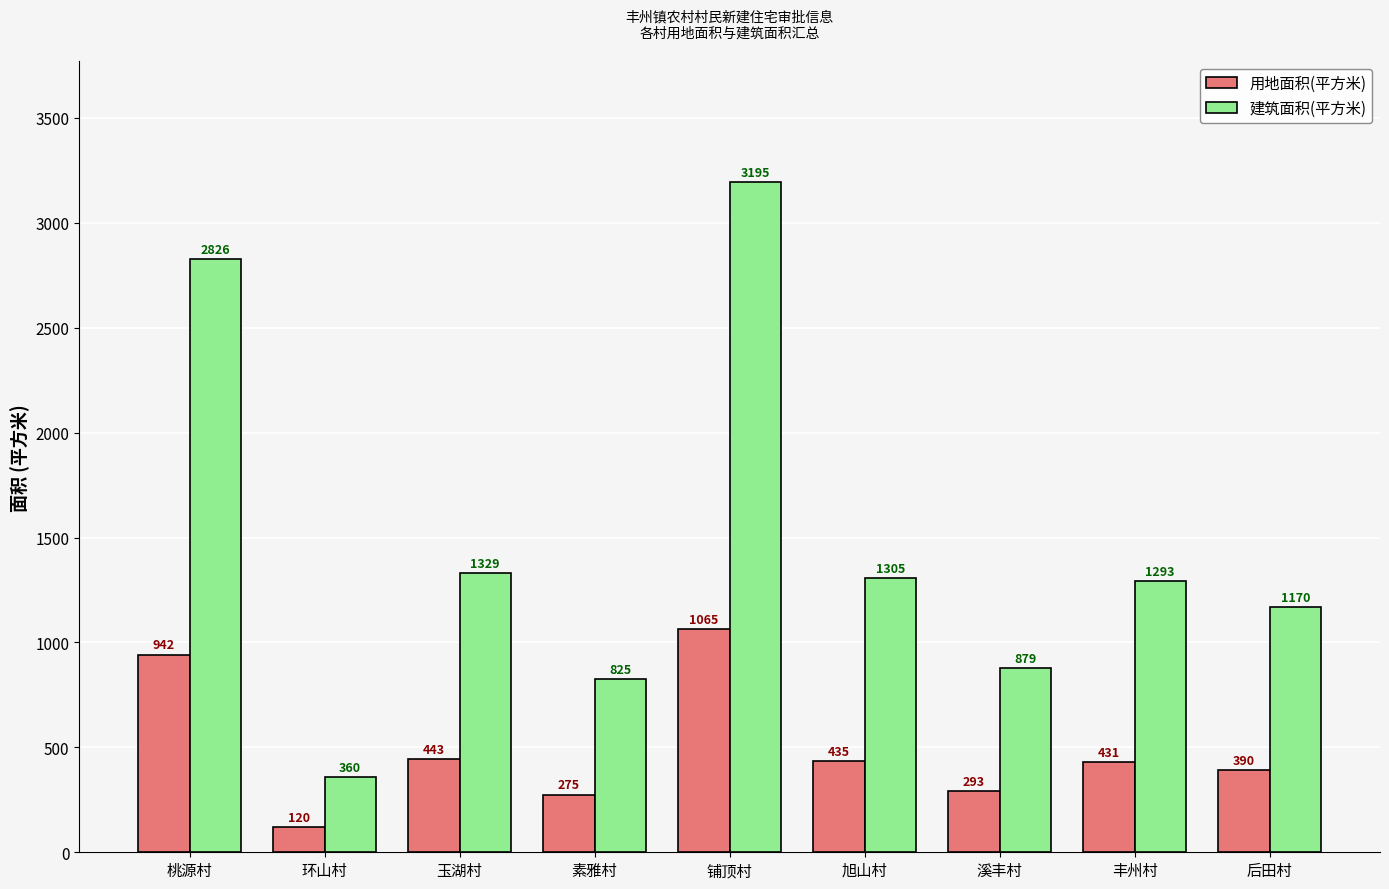

How many categories are shown in the chart?

9